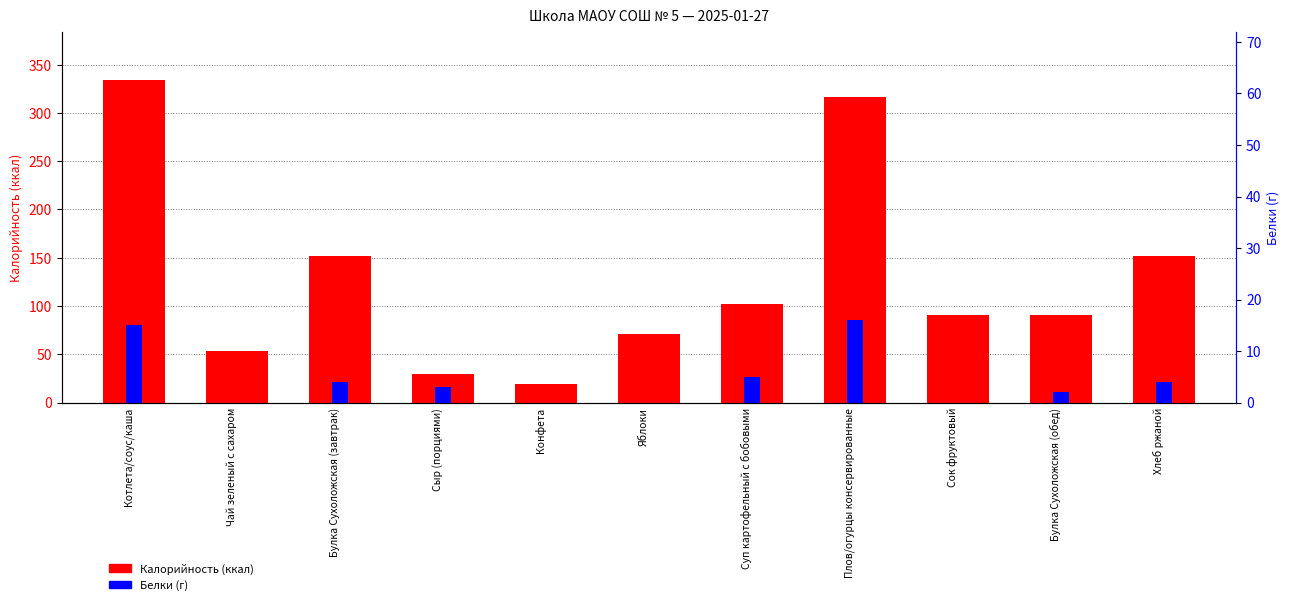

Which series has the widest spread of values?

Калорийность (ккал)